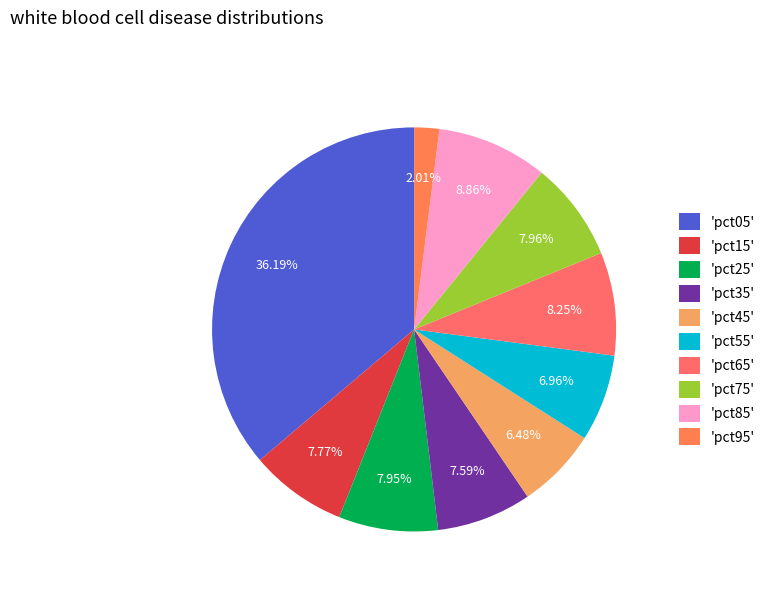

Count the number of slices in the pie.

10